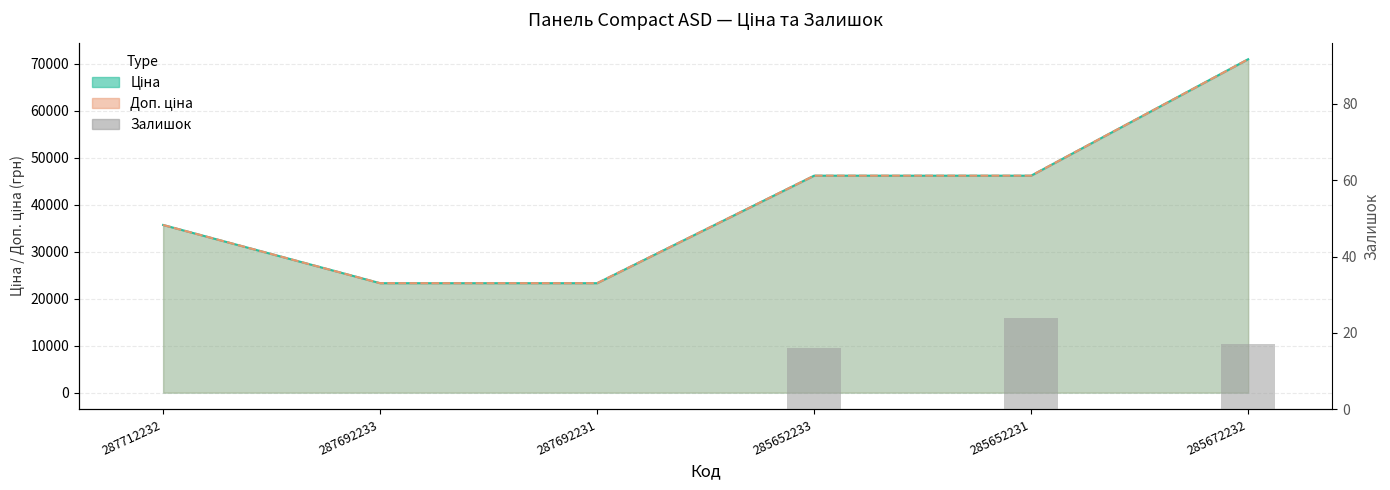

What is the sum of all values?

57